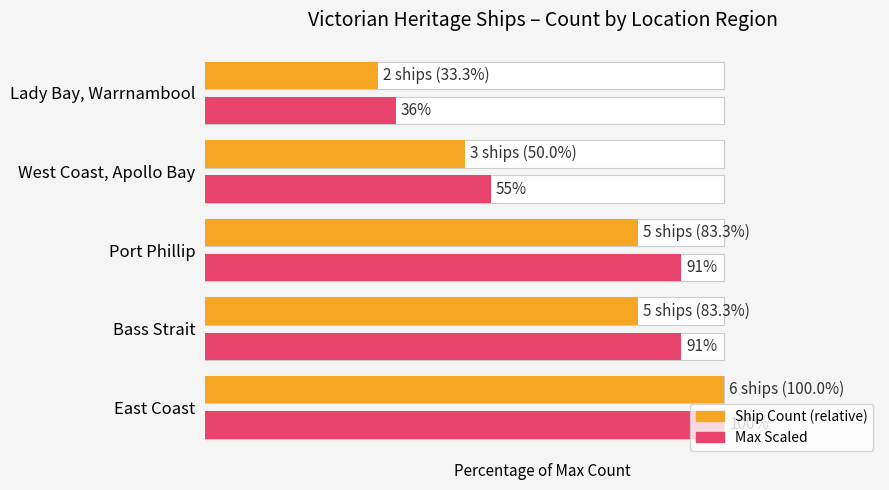

How many data points in Max Count (scaled) are less than 91?

2